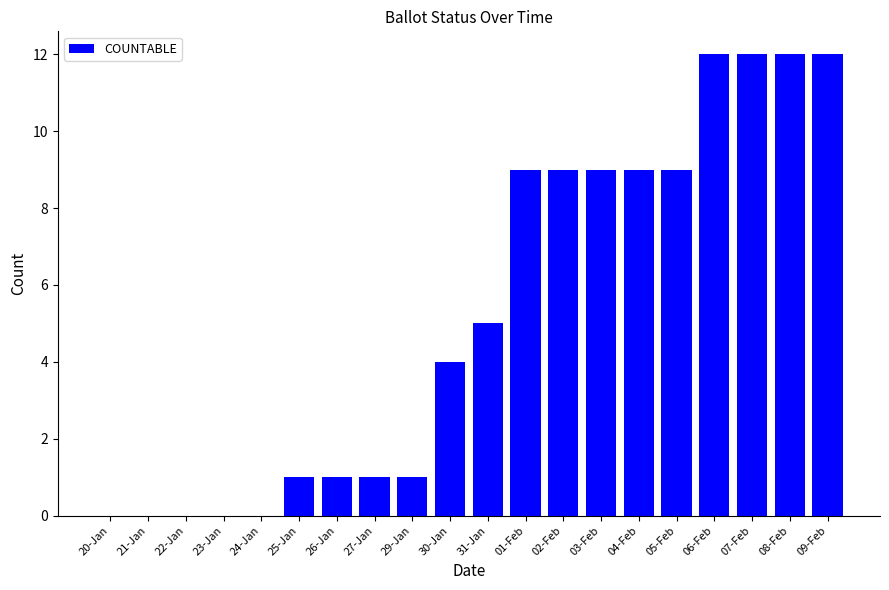

The chart shows a value of 4 at 20-Jan. True or false?

False